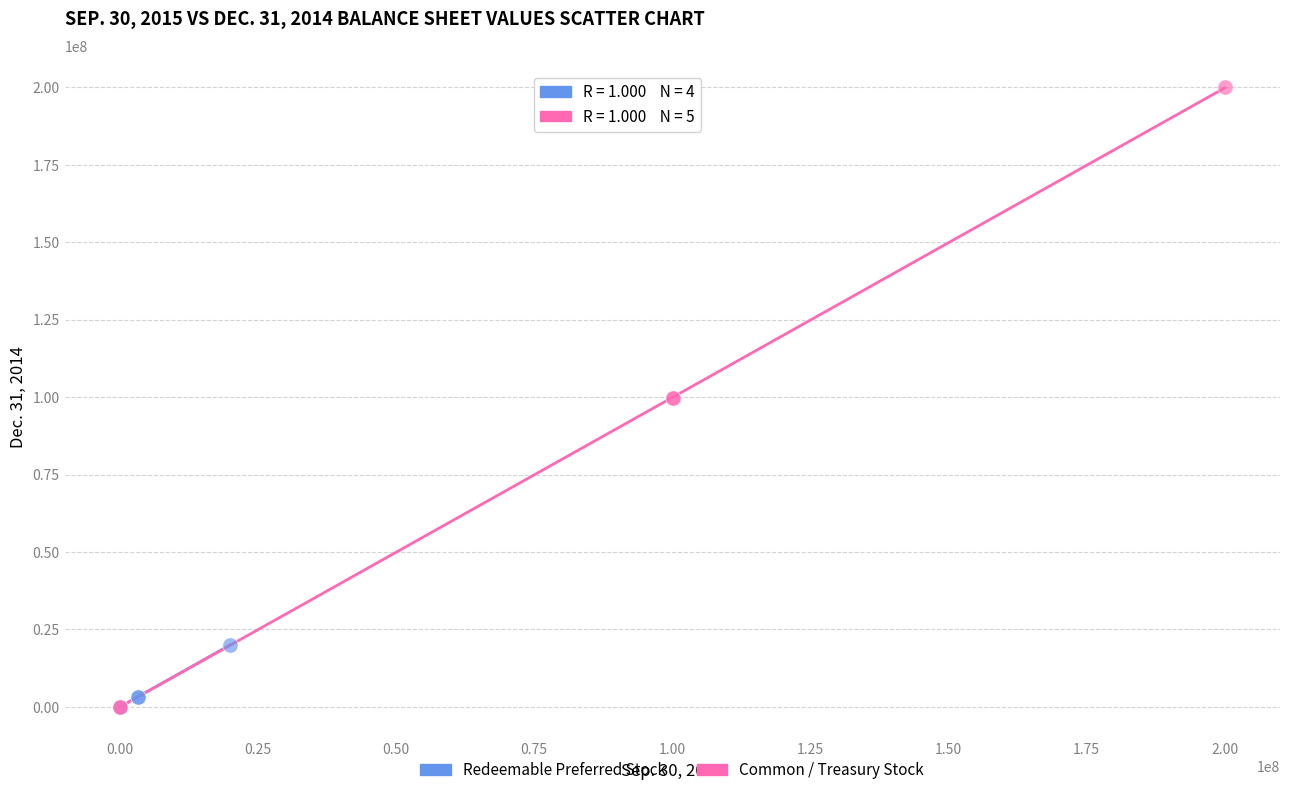

Which series reaches the maximum Y coordinate?

Common / Treasury Stock